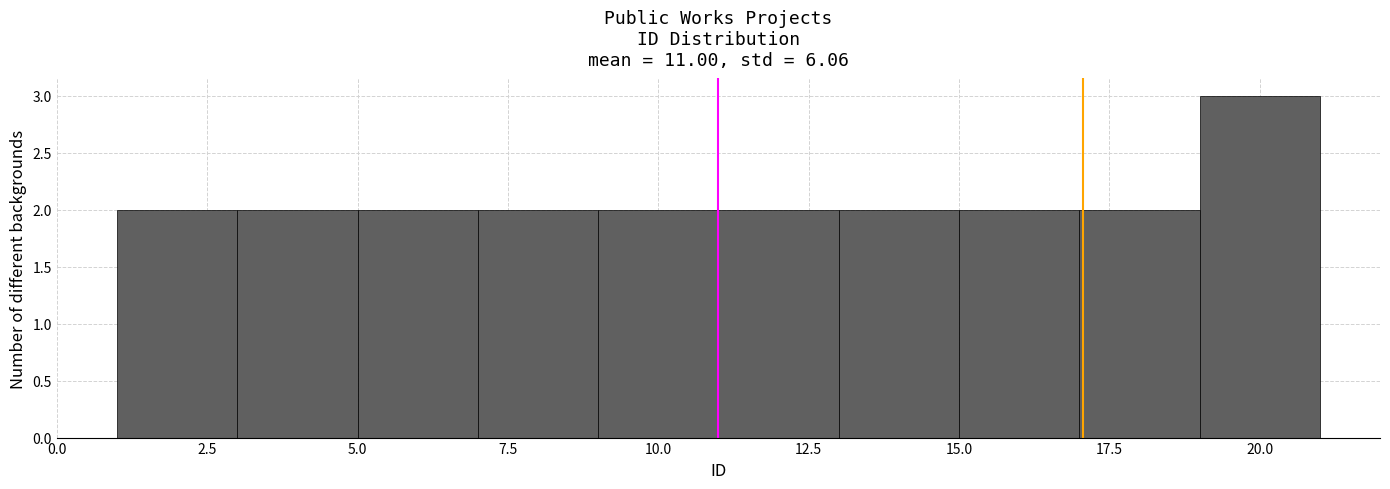

Over which range of the x-axis is the bar tallest?

19 to 21